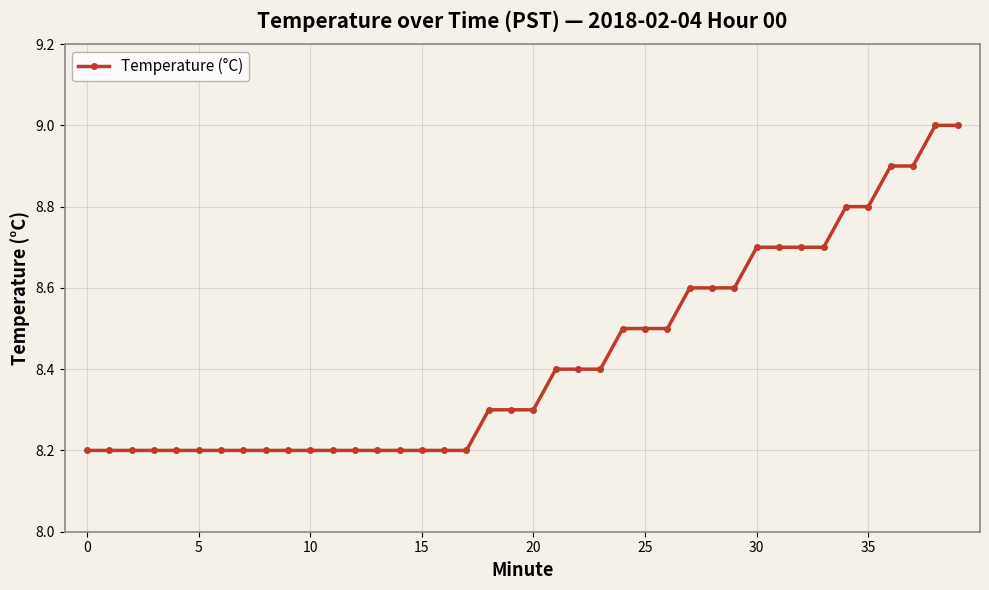

What is the average value?

8.4